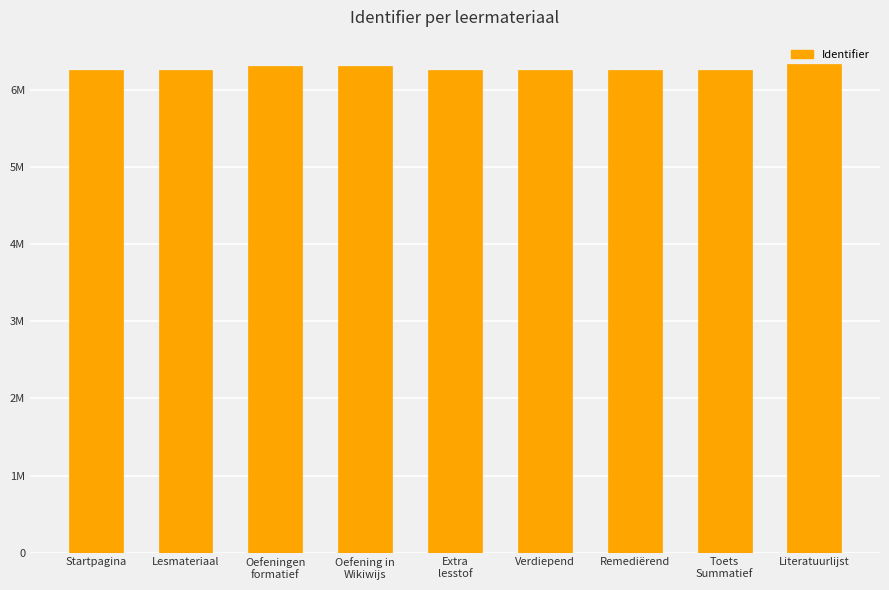

Are the bars horizontal?

No